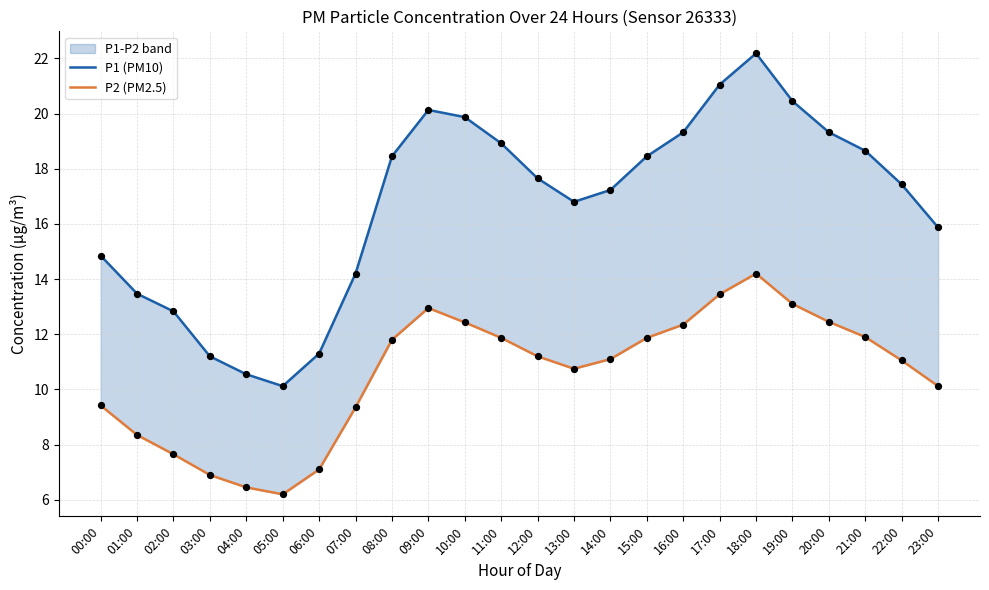

Which series contains the lowest Y value?

P2 (PM2.5)